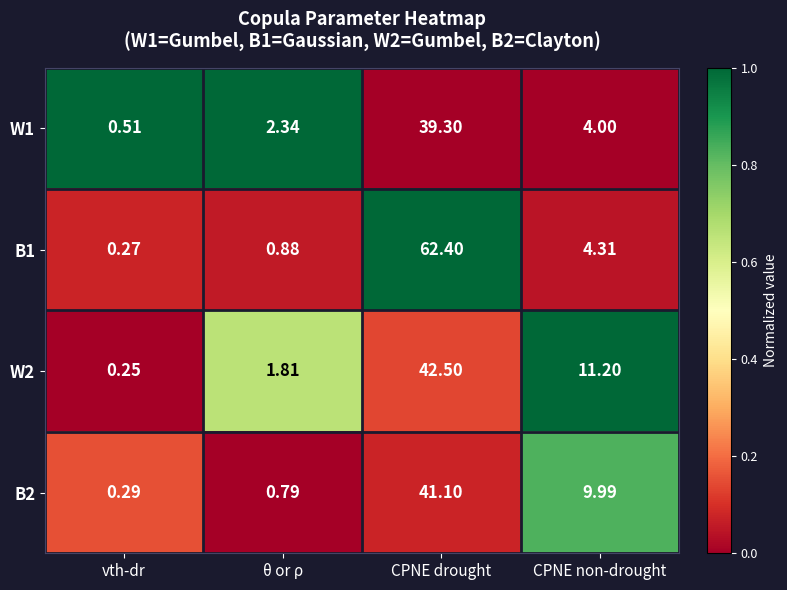

At which category is the sum across all series the highest?

CPNE drought